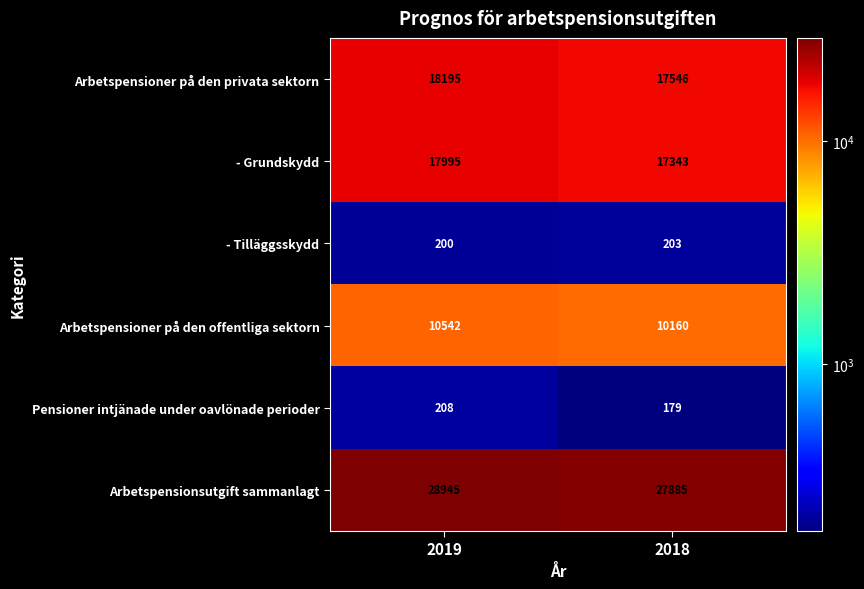

Between 2019 and 2018, which series saw the biggest shift?

Arbetspensionsutgift sammanlagt